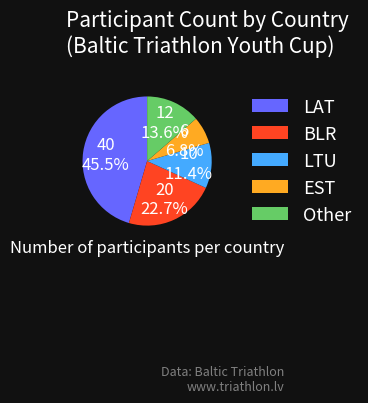

What percentage do EST and LAT together represent?

52.3%